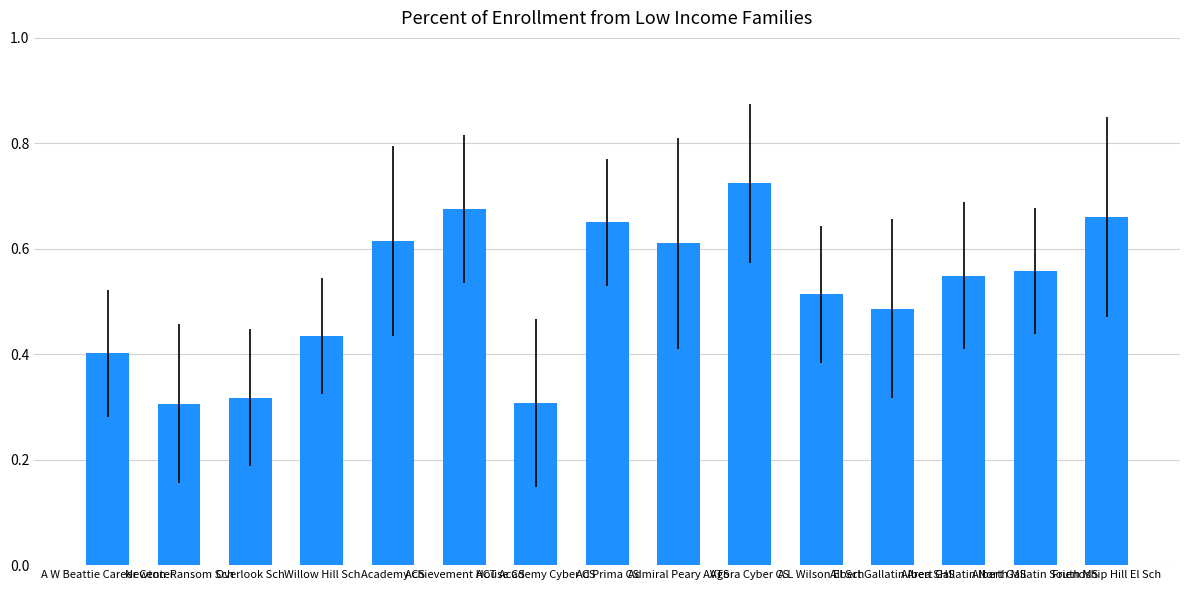

How many categories are shown in the chart?

15